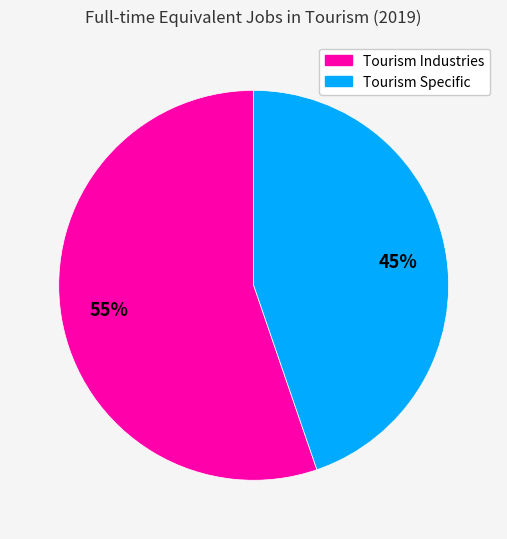

Rank the categories by value from lowest to highest.

Tourism Specific, Tourism Industries